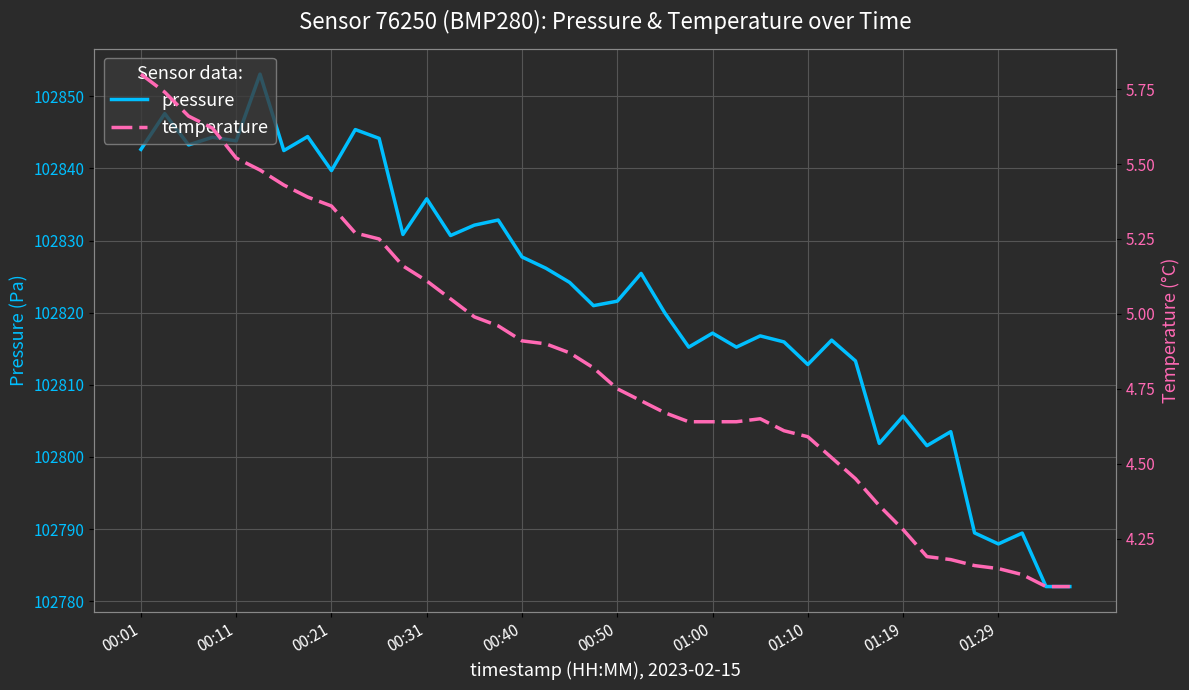

How many lines are shown in the chart?

2